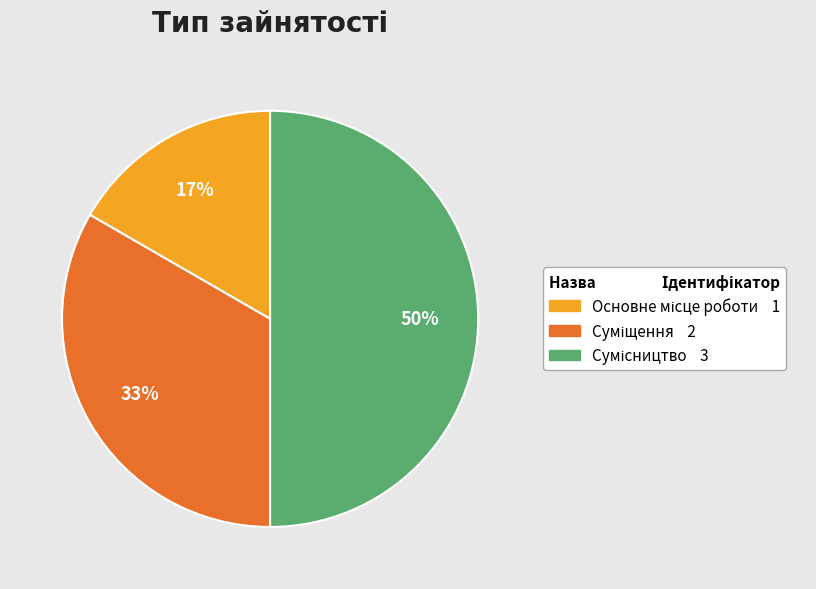

To the nearest percent, what is the difference between the largest and smallest slice percentages?

33%